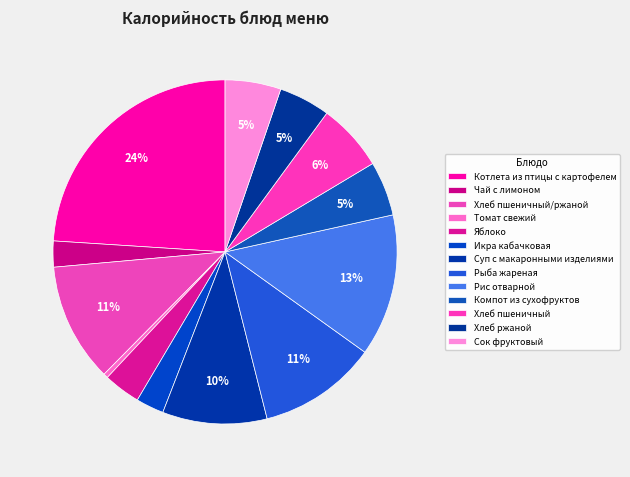

Which category has the biggest portion of the pie?

Котлета из птицы с картофелем